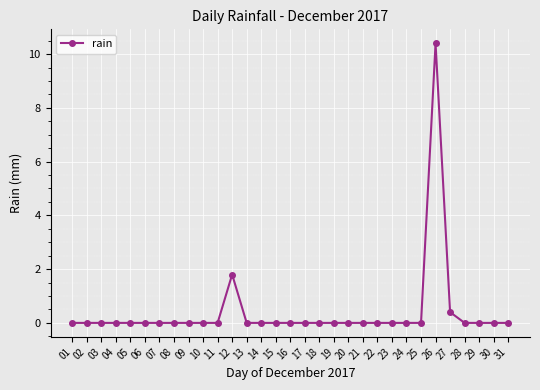

At which category does the chart reach its peak across all series?

26